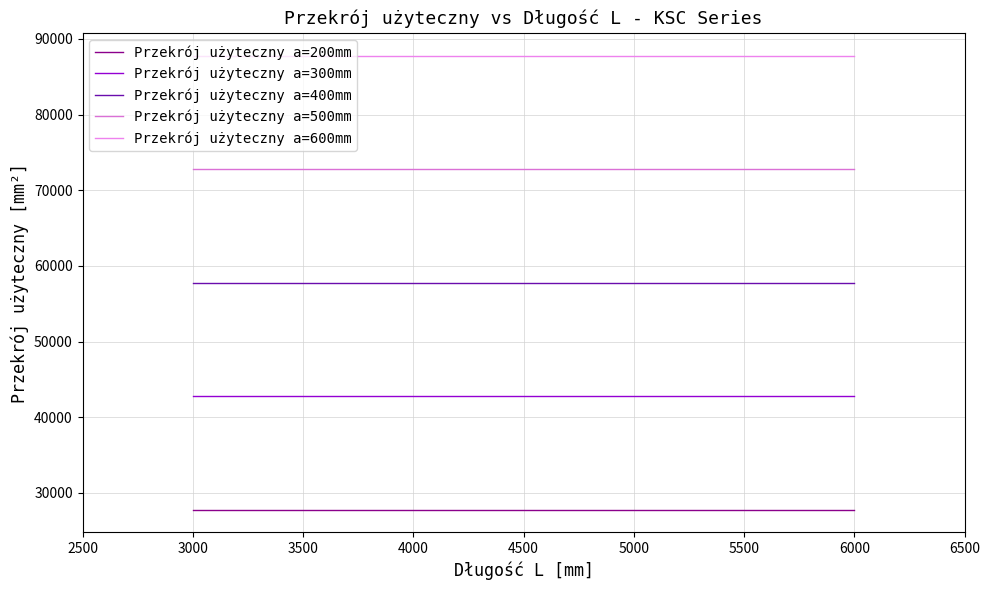

Which series has the widest spread of values?

Przekrój użyteczny a=200mm